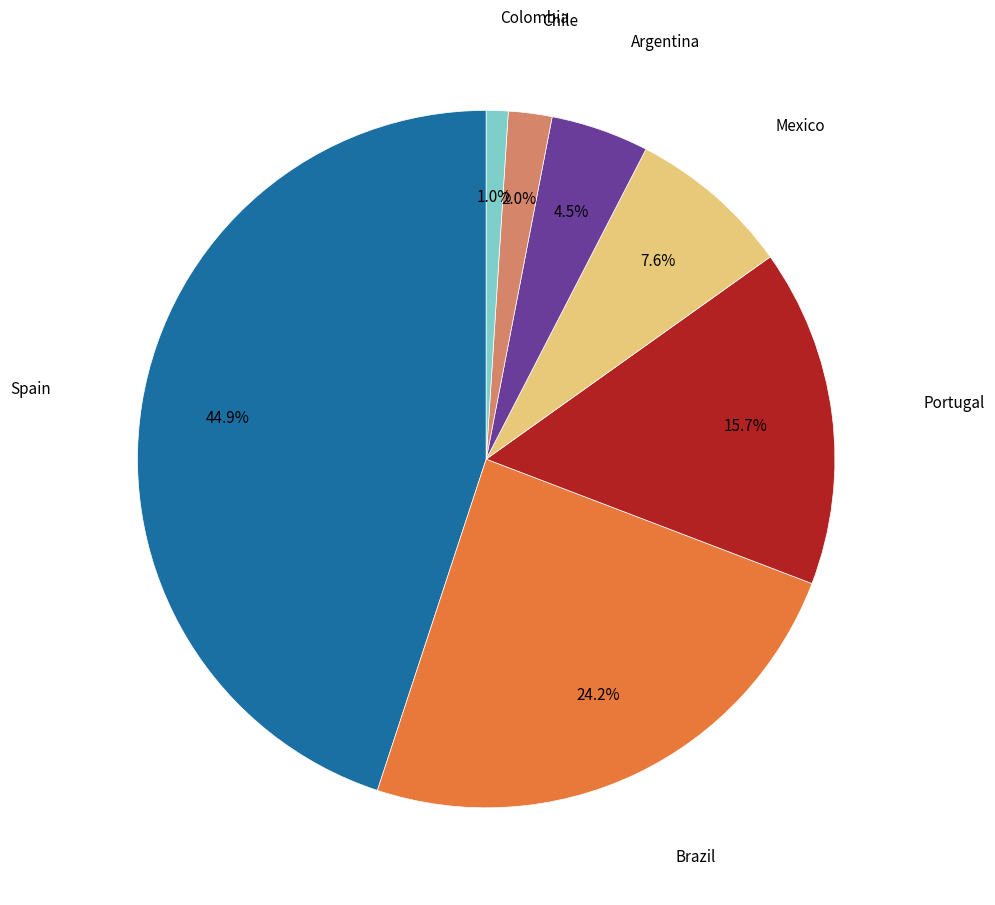

How many segments does this pie chart have?

7